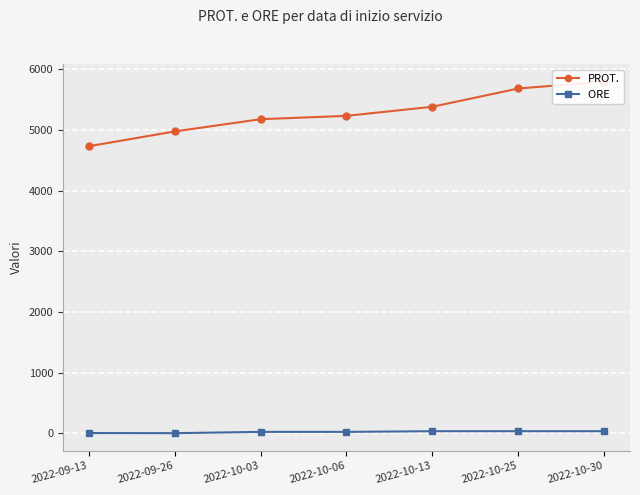

Reading left to right, extract all data points from this chart.

PROT.: 2022-09-13=4732	2022-09-26=4976	2022-10-03=5178	2022-10-06=5233	2022-10-13=5383	2022-10-25=5684	2022-10-30=5798
ORE : 2022-09-13=6	2022-09-26=4	2022-10-03=25	2022-10-06=25	2022-10-13=36	2022-10-25=36	2022-10-30=36